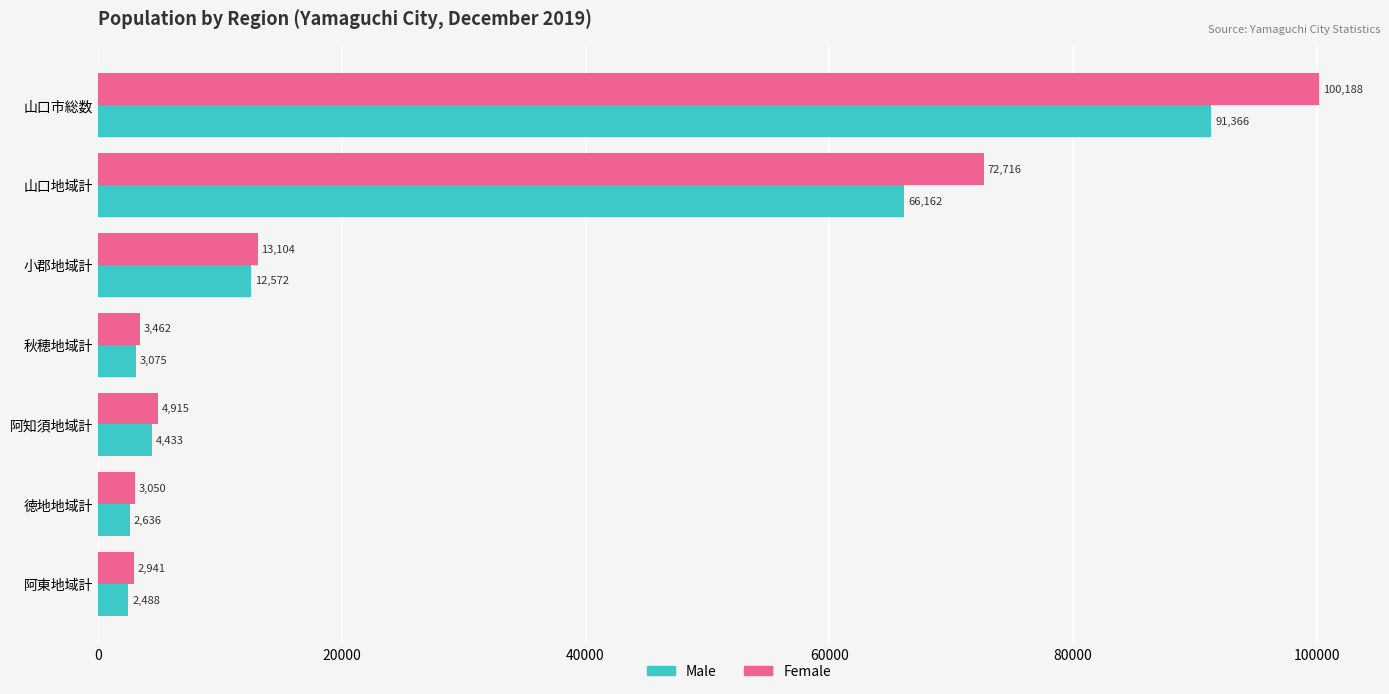

Which series has the widest spread of values?

Female